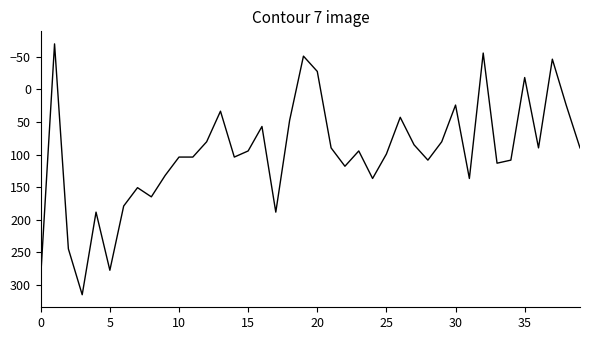

What is the maximum value shown in the chart?

315.0